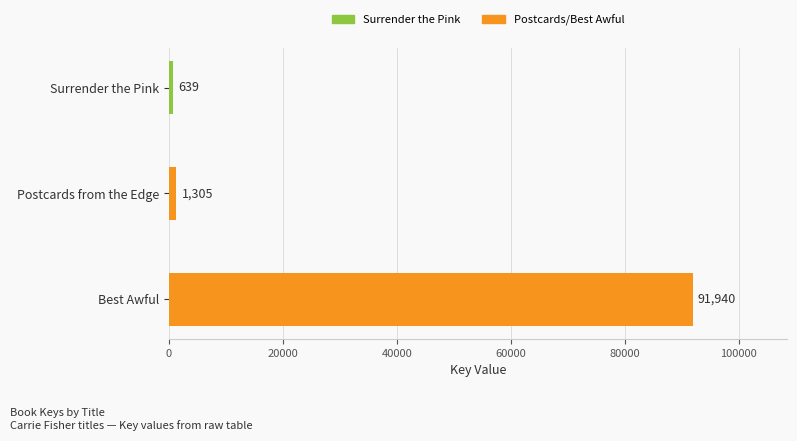

At which label is the value closest to 46289?

Postcards from the Edge